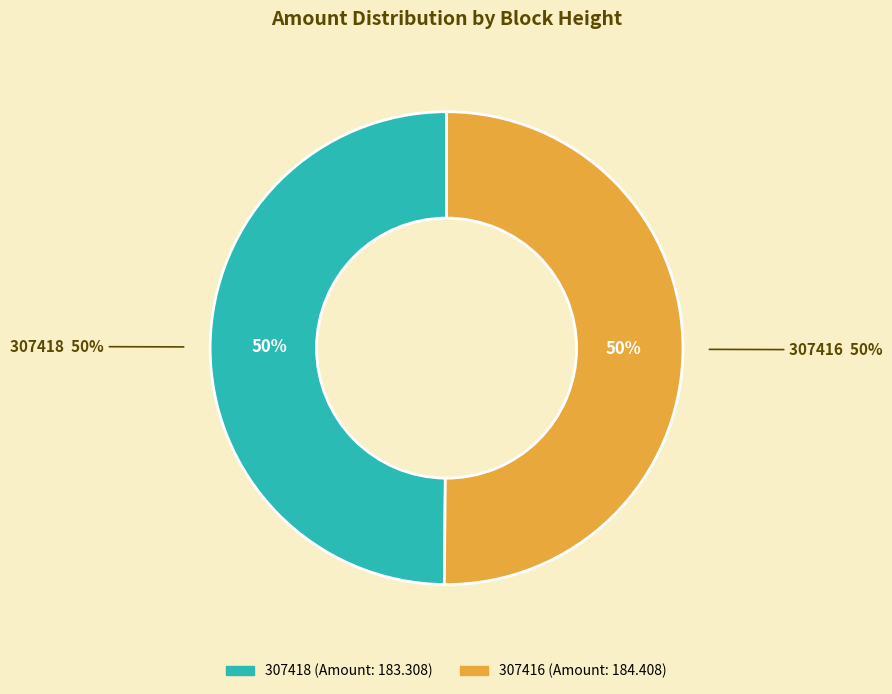

Is there any slice that represents more than half of the pie?

Yes